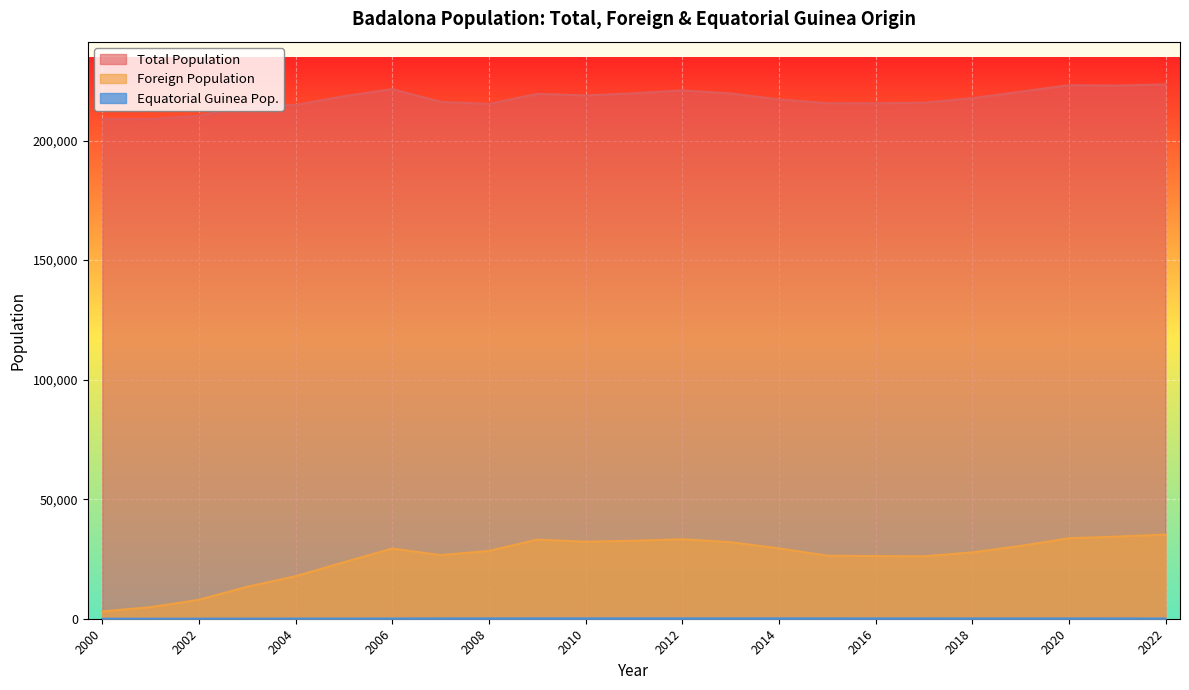

What is the sum of all Total Population values?

5000334